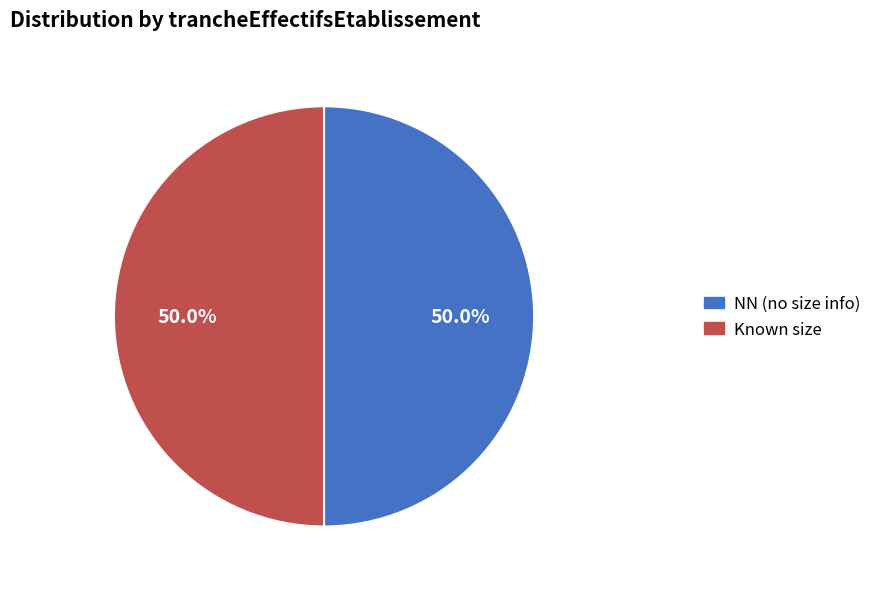

How many slices are in this pie chart?

2